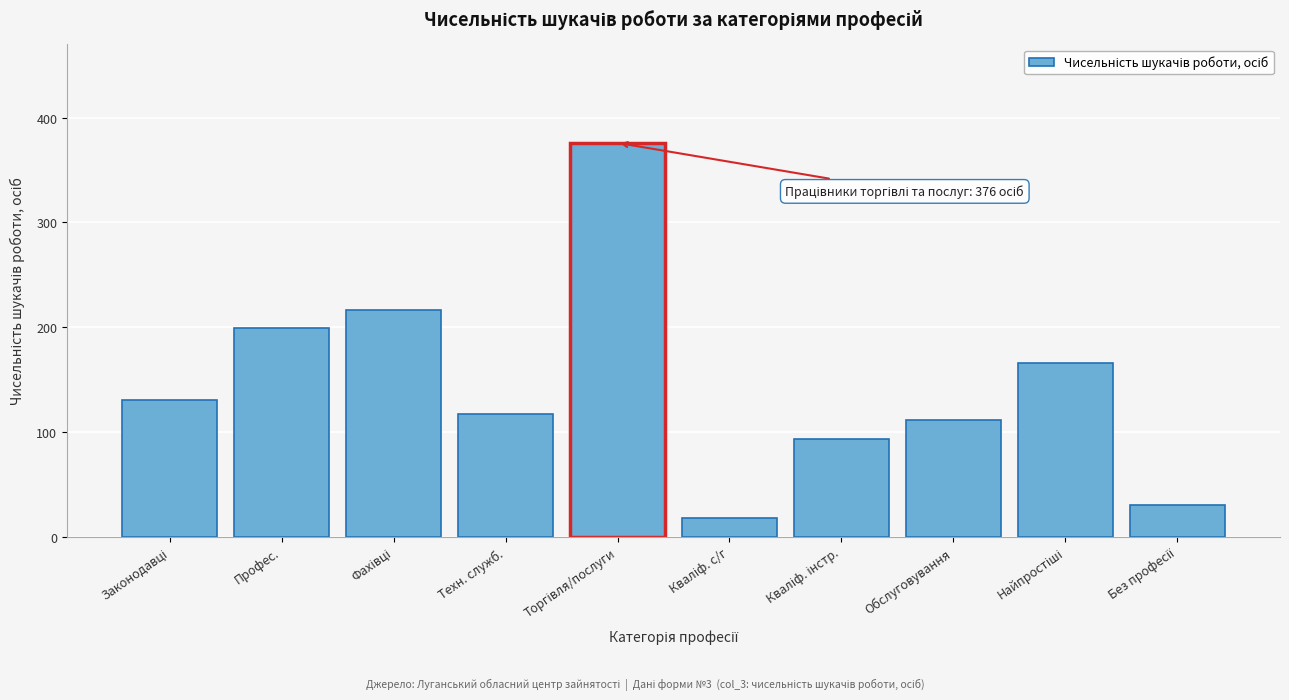

Reading right to left, extract all data points from this chart.

30	166	111	93	18	376	117	216	199	130